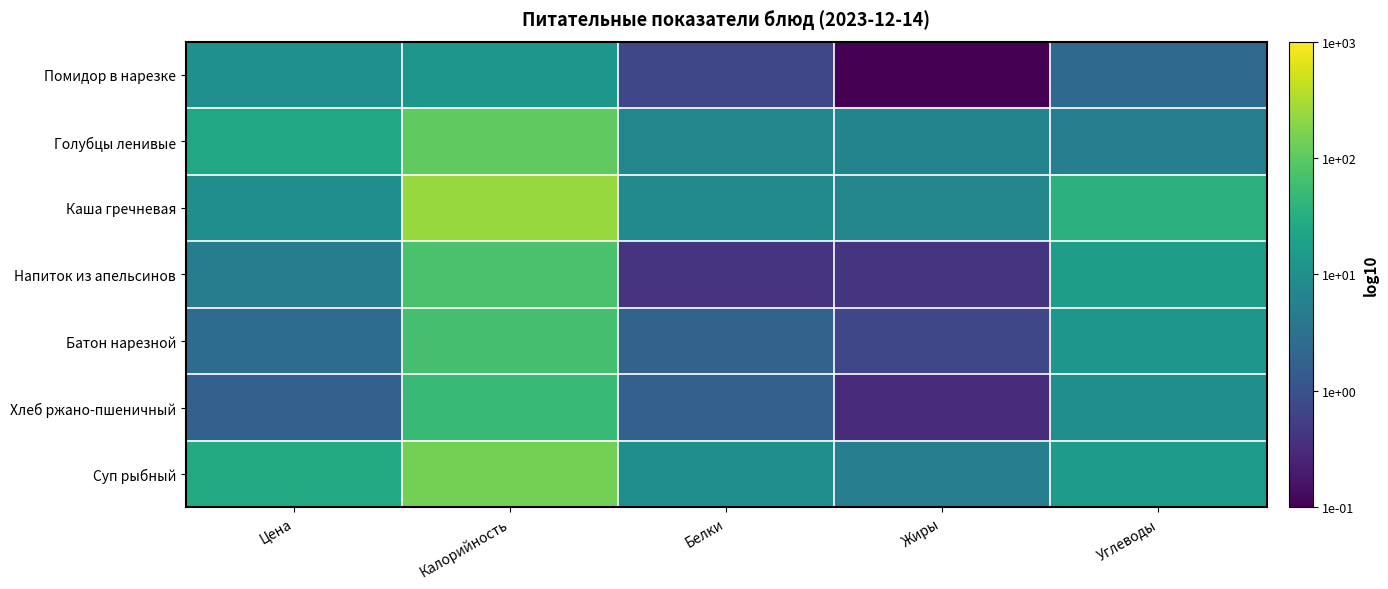

What is the total value across all series at Белки?

2.7